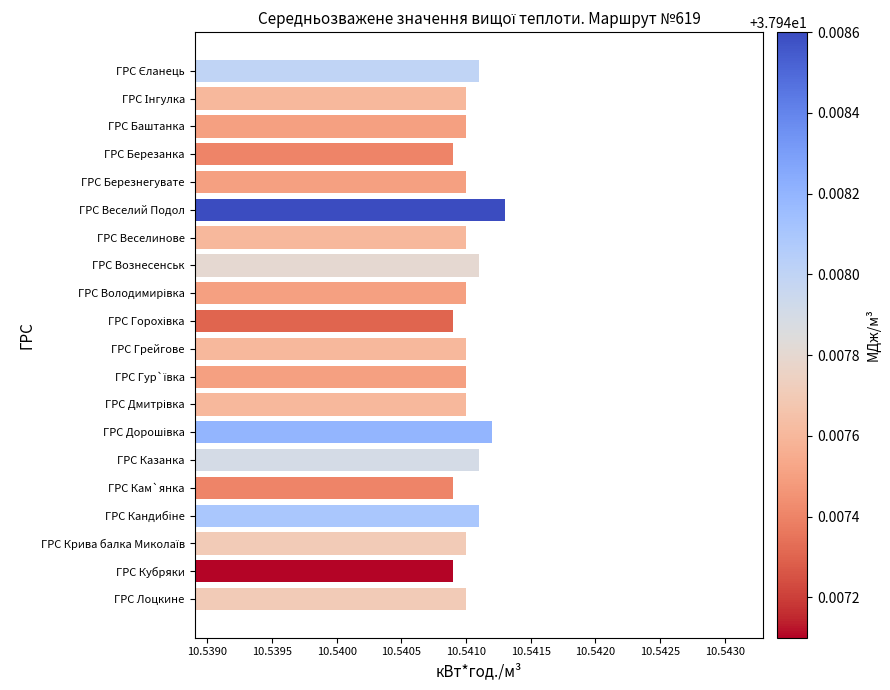

What is the label of the 5th bar from the bottom?

ГРС Кам`янка